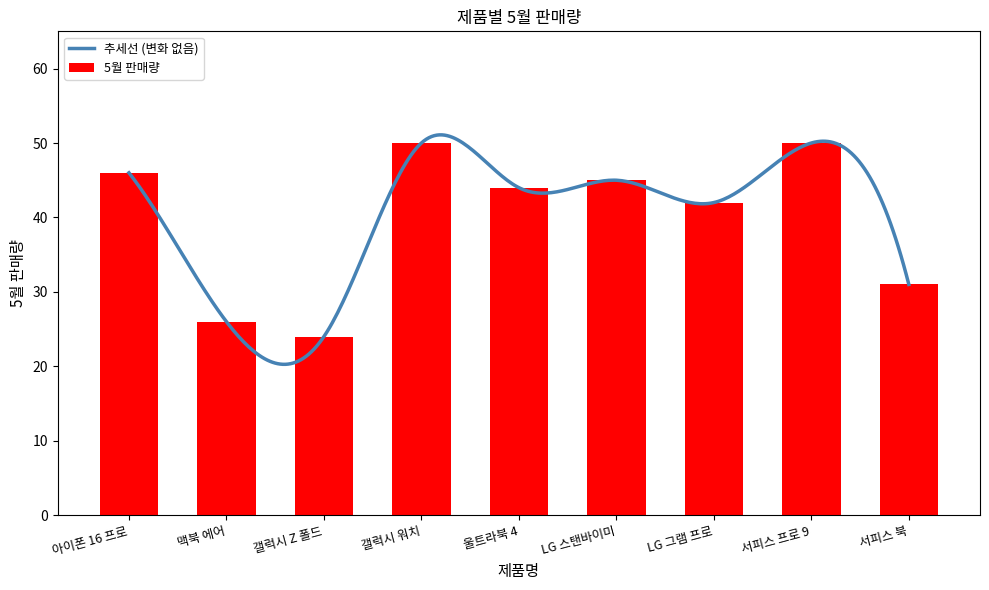

The 5월 판매량 series shows 84 at 갤럭시 워치. True or false?

False